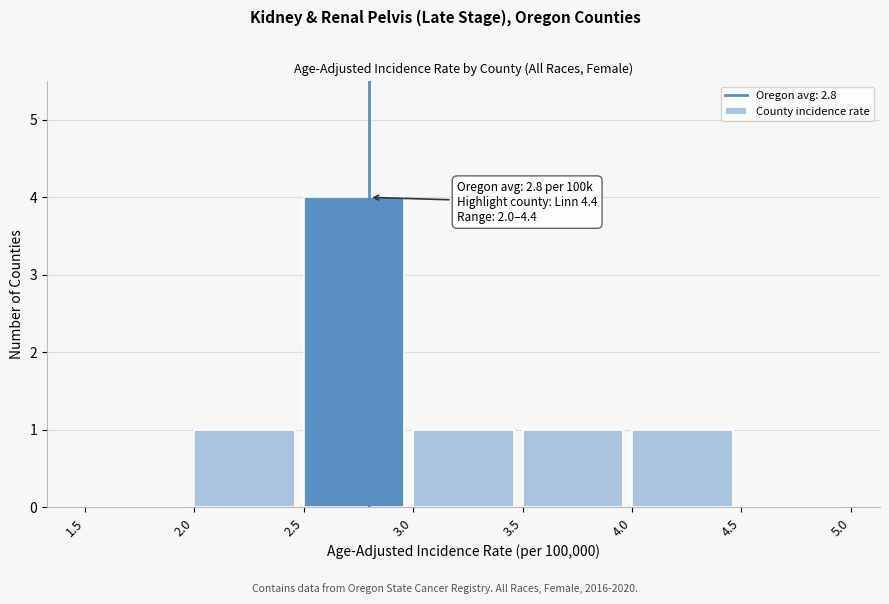

Over which range of the x-axis is the bar tallest?

2.5 to 3.0